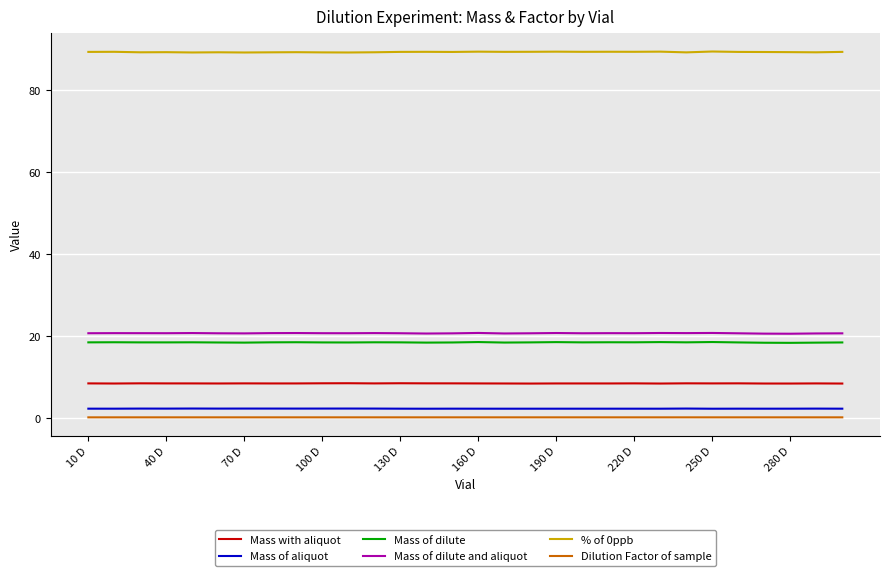

What are all the series names shown in the legend?

Mass with aliquot, Mass of aliquot, Mass of dilute, Mass of dilute and aliquot, % of 0ppb, Dilution Factor of sample